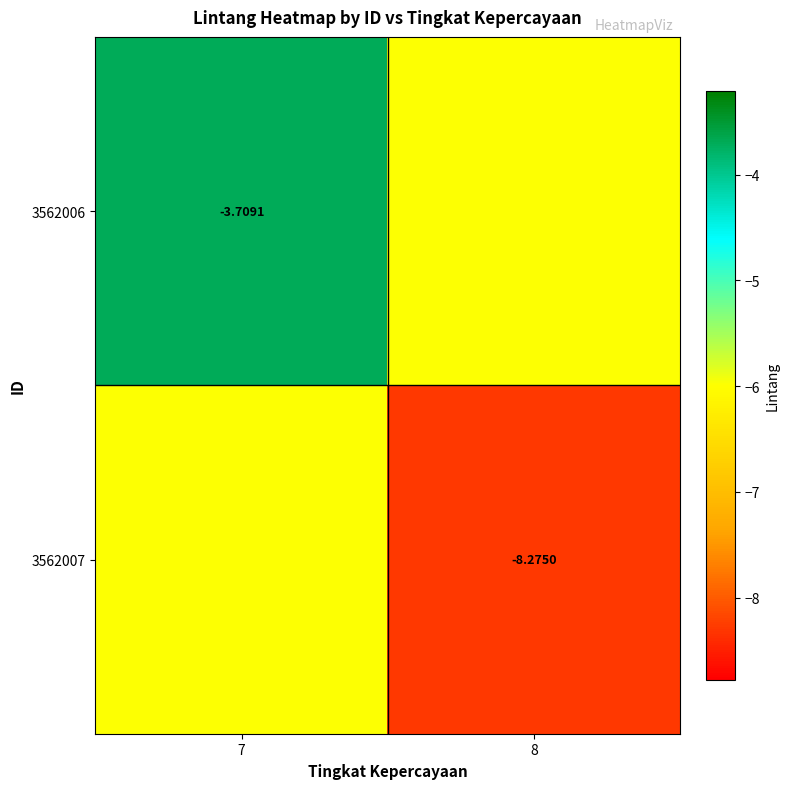

At how many categories does at least one series exceed -7?

2